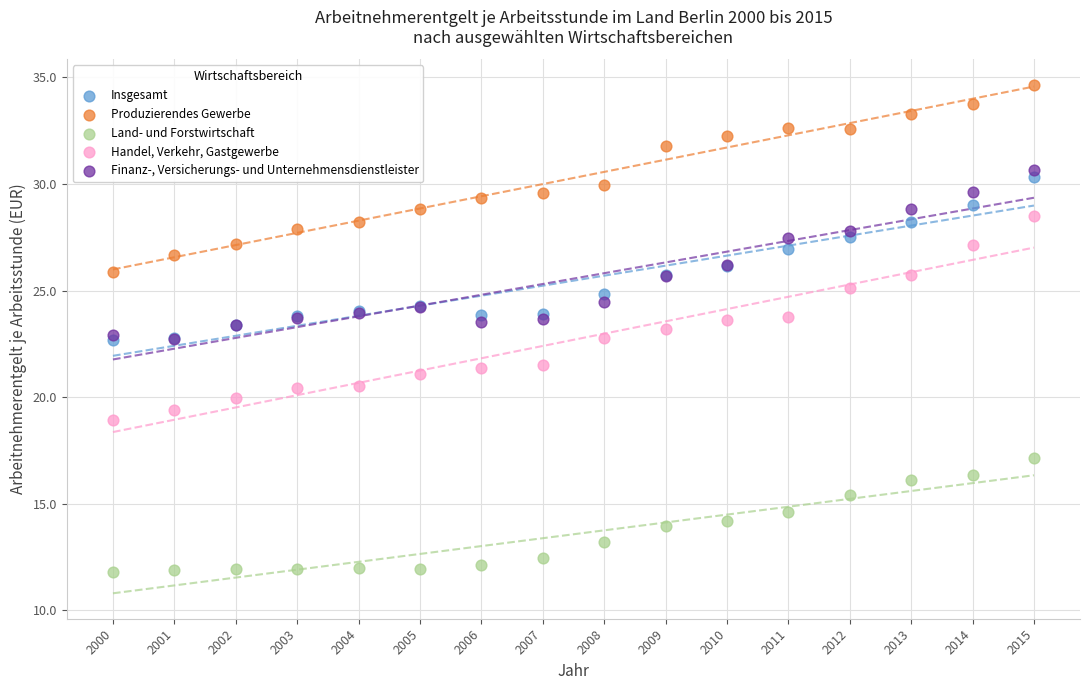

What are all the series names shown in the legend?

Insgesamt, Produzierendes Gewerbe, Land- und Forstwirtschaft, Handel, Verkehr, Gastgewerbe, Finanz-, Versicherungs- und Unternehmensdienstleister